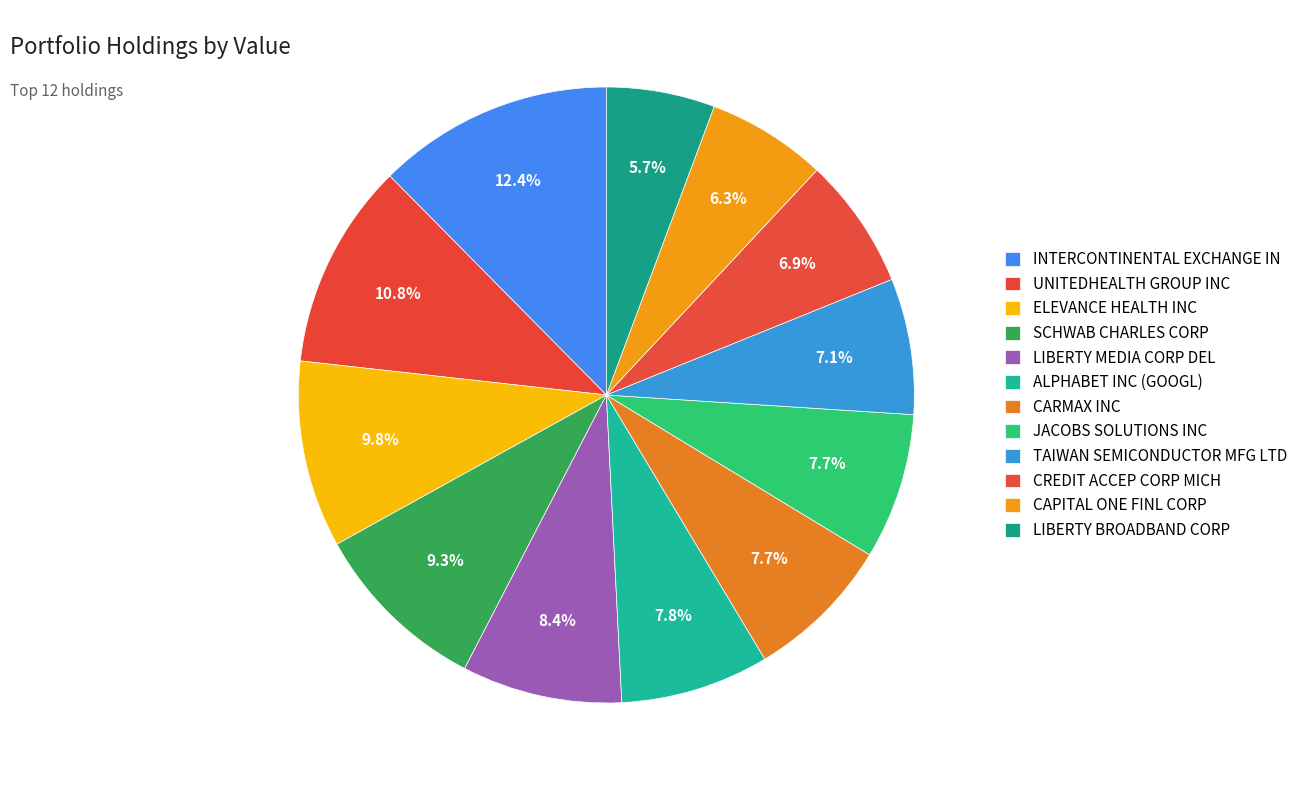

Combined, what portion of the pie is INTERCONTINENTAL EXCHANGE IN and JACOBS SOLUTIONS INC?

20.1%